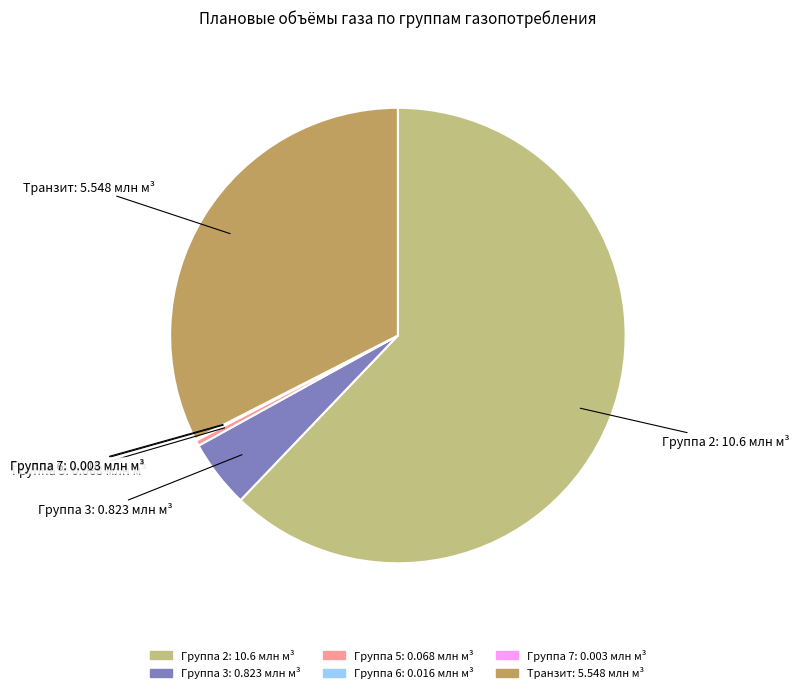

Is there a majority slice in this chart?

Yes